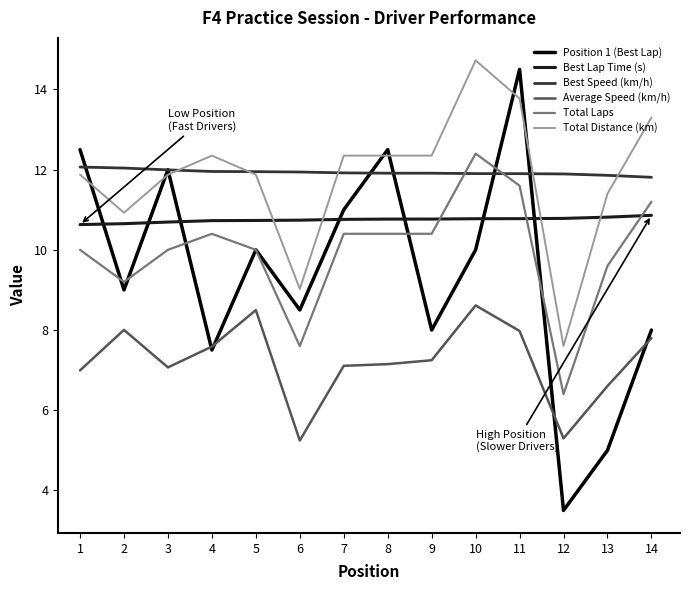

What is the total value across all series at 11?

70.5